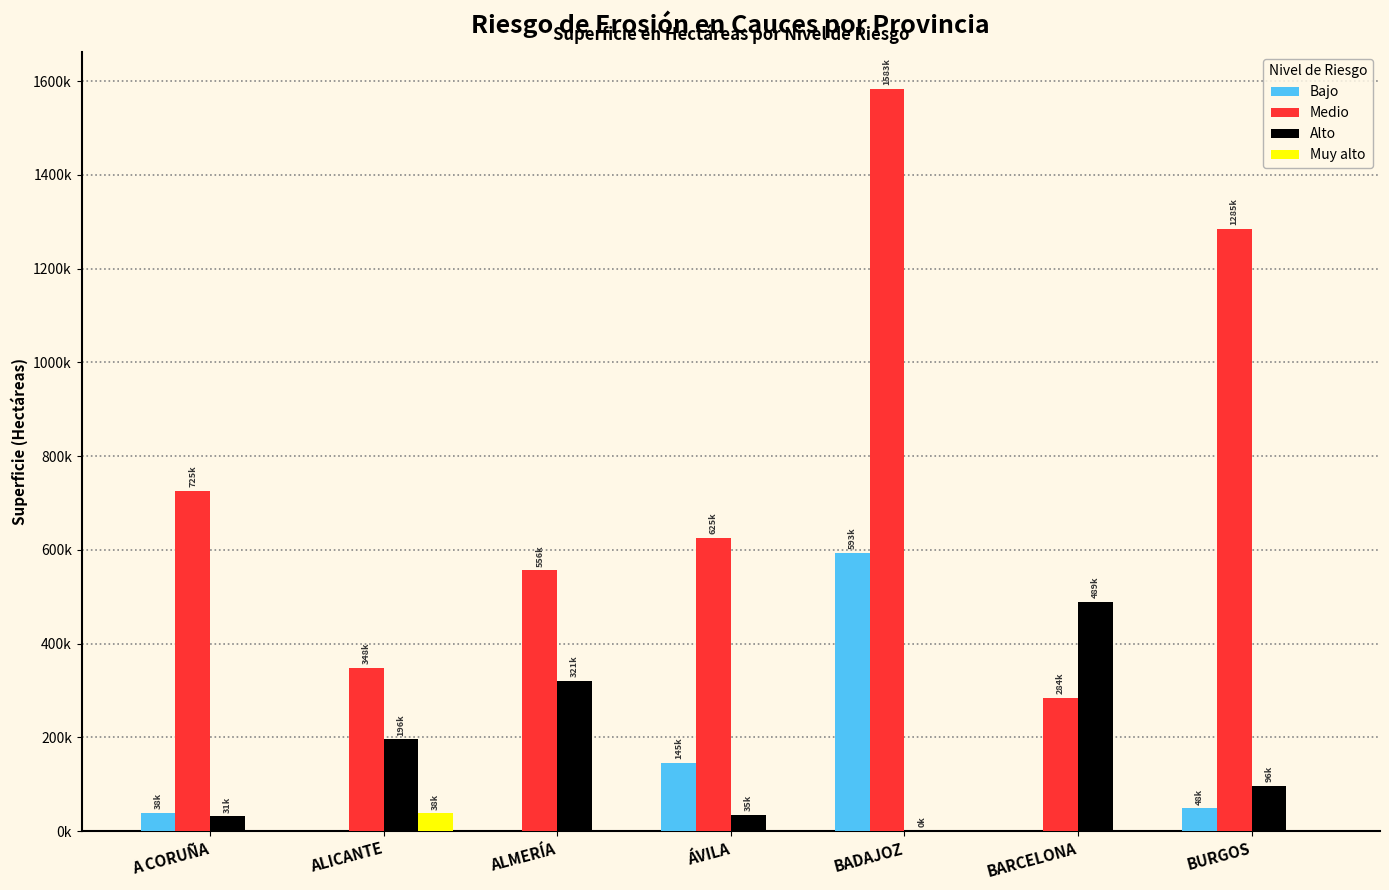

Reading right to left, transcribe all the data shown in this chart.

Bajo: BURGOS=48288.0	BARCELONA=0.0	BADAJOZ=593249.4	ÁVILA=145050.9	ALMERÍA=0.0	ALICANTE=0.0	A CORUÑA=38289.4
Medio: BURGOS=1285006.0	BARCELONA=283742.7	BADAJOZ=1583180.4	ÁVILA=624785.8	ALMERÍA=556264.8	ALICANTE=347987.8	A CORUÑA=725391.7
Alto: BURGOS=95810.0	BARCELONA=489093.2	BADAJOZ=200.3	ÁVILA=35178.3	ALMERÍA=321223.8	ALICANTE=195812.0	A CORUÑA=31357.3
Muy alto: BURGOS=0.0	BARCELONA=0.0	BADAJOZ=0.0	ÁVILA=0.0	ALMERÍA=0.0	ALICANTE=37858.4	A CORUÑA=0.0